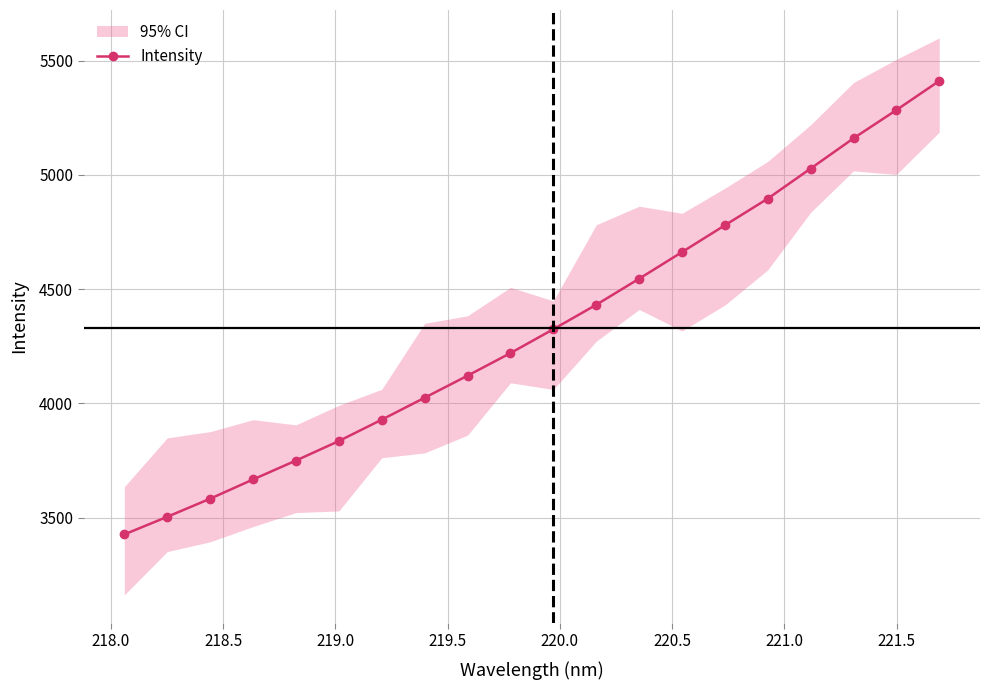

What is the highest value of the Intensity series?

5410.9